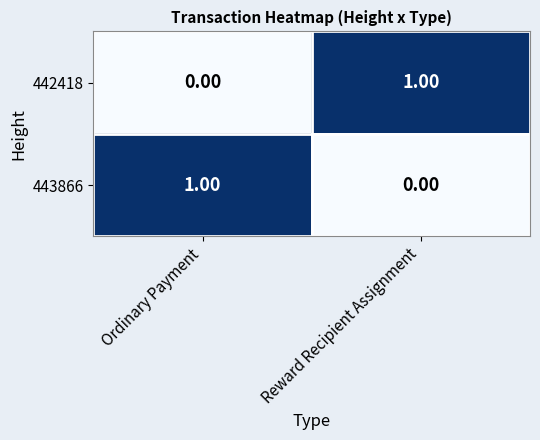

How many data points in 442418 are less than 1?

1